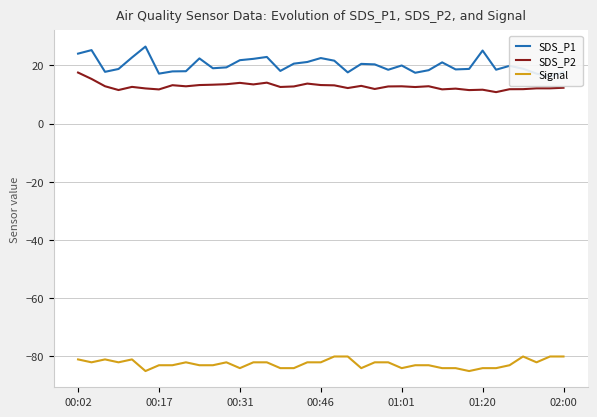

In SDS_P2, how many points are lower than both neighbors (excluding endpoints)?

11